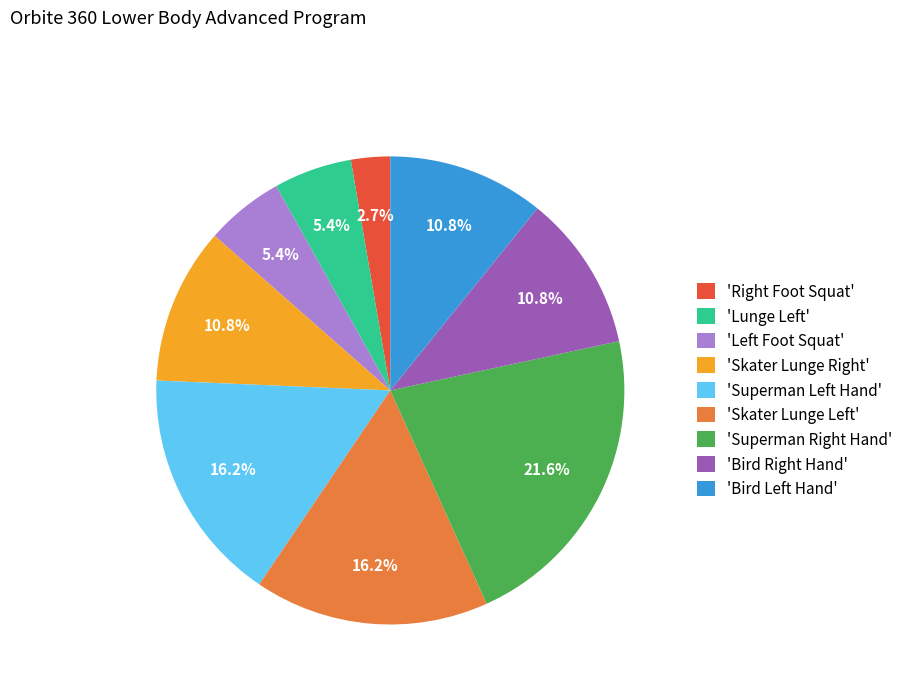

What is the largest slice in the pie chart?

'Superman Right Hand'